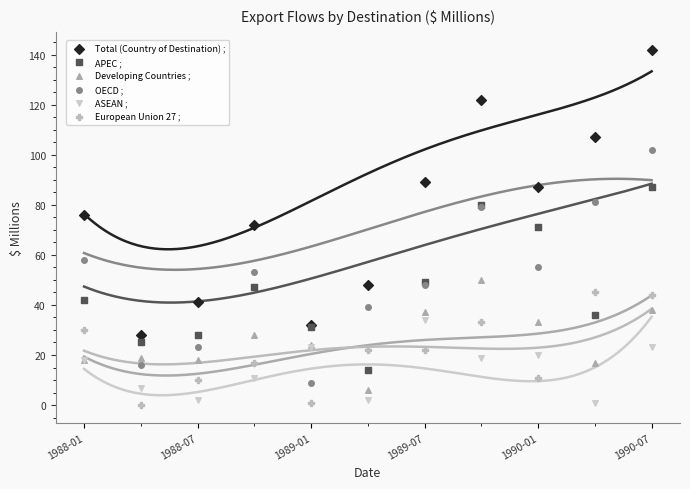

Which series reaches the maximum Y coordinate?

Total (Country of Destination) ;